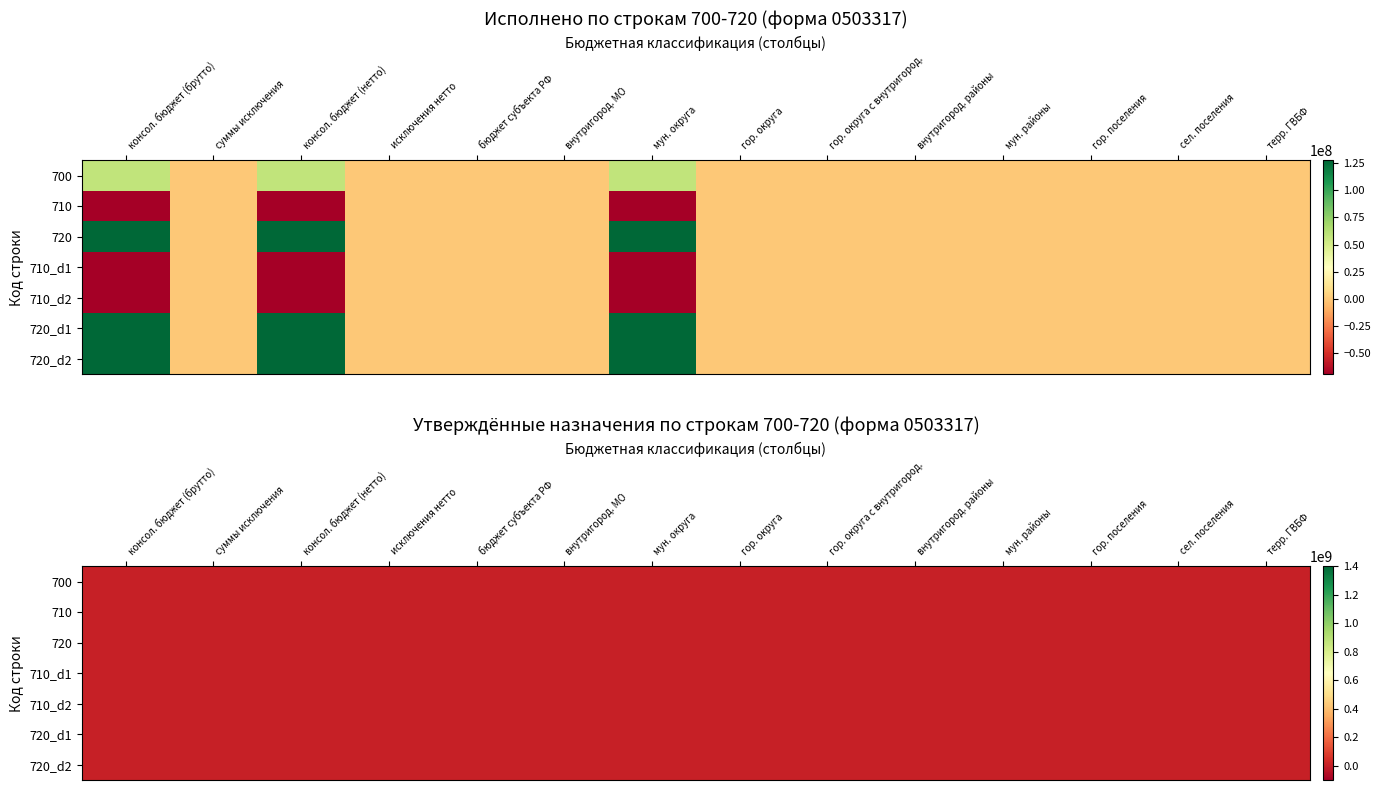

Is it true that 710 equals -32274672.4 at консол. бюджет (брутто)?

False